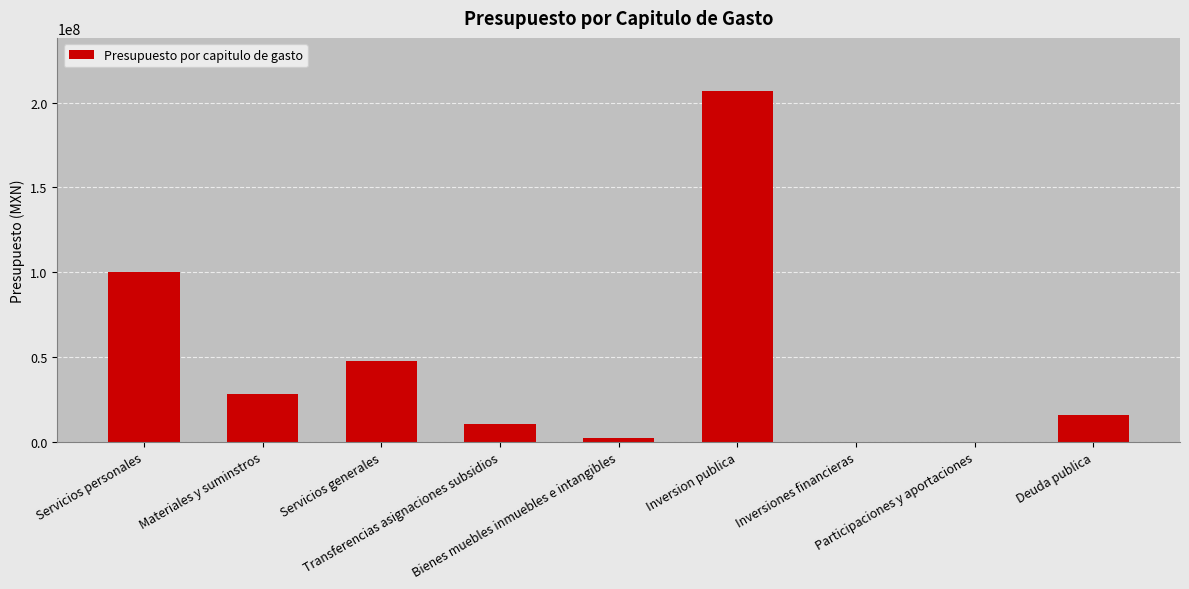

What is the sum of all values?

410841794.2